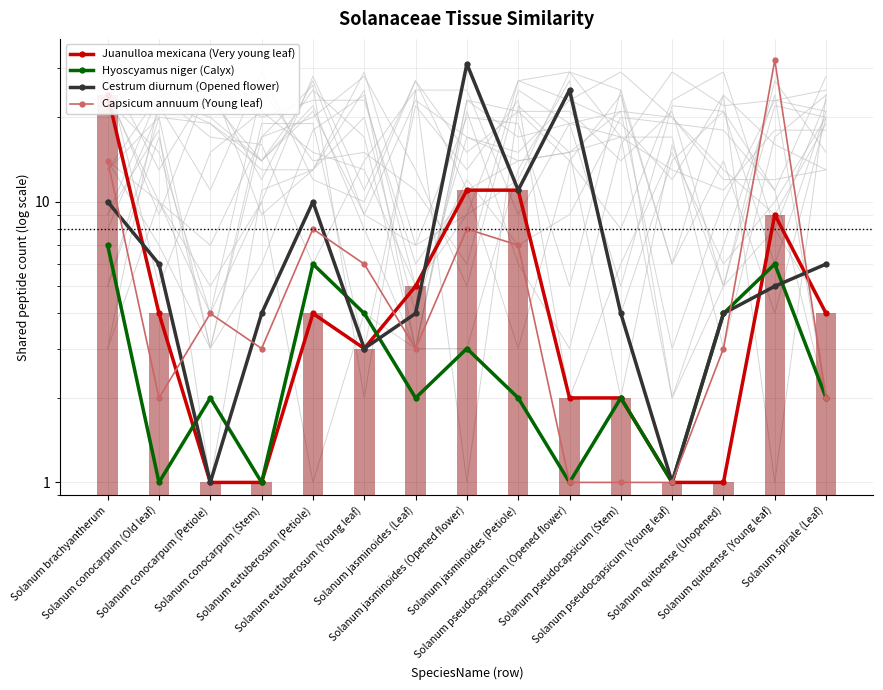

List the labels in order of Capsicum annuum (Young leaf) value, largest first.

Solanum quitoense (Young leaf), Solanum brachyantherum, Solanum eutuberosum (Petiole), Solanum jasminoides (Opened flower), Solanum jasminoides (Petiole), Solanum eutuberosum (Young leaf), Solanum conocarpum (Petiole), Solanum conocarpum (Stem), Solanum jasminoides (Leaf), Solanum quitoense (Unopened), Solanum conocarpum (Old leaf), Solanum spirale (Leaf), Solanum pseudocapsicum (Opened flower), Solanum pseudocapsicum (Stem), Solanum pseudocapsicum (Young leaf)